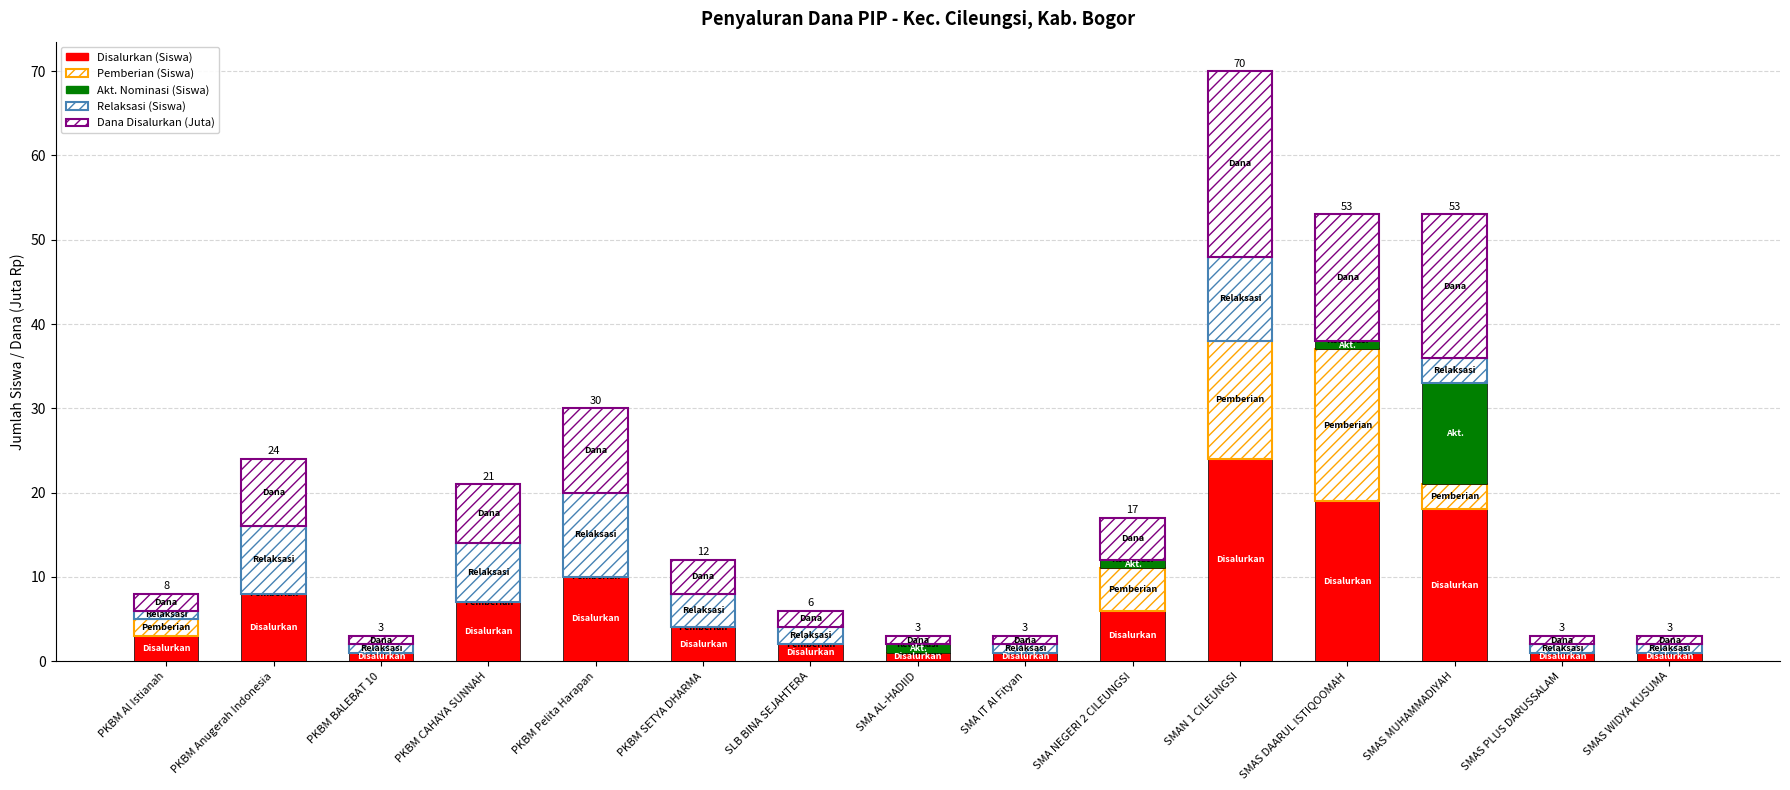

Does the chart contain stacked bars?

Yes